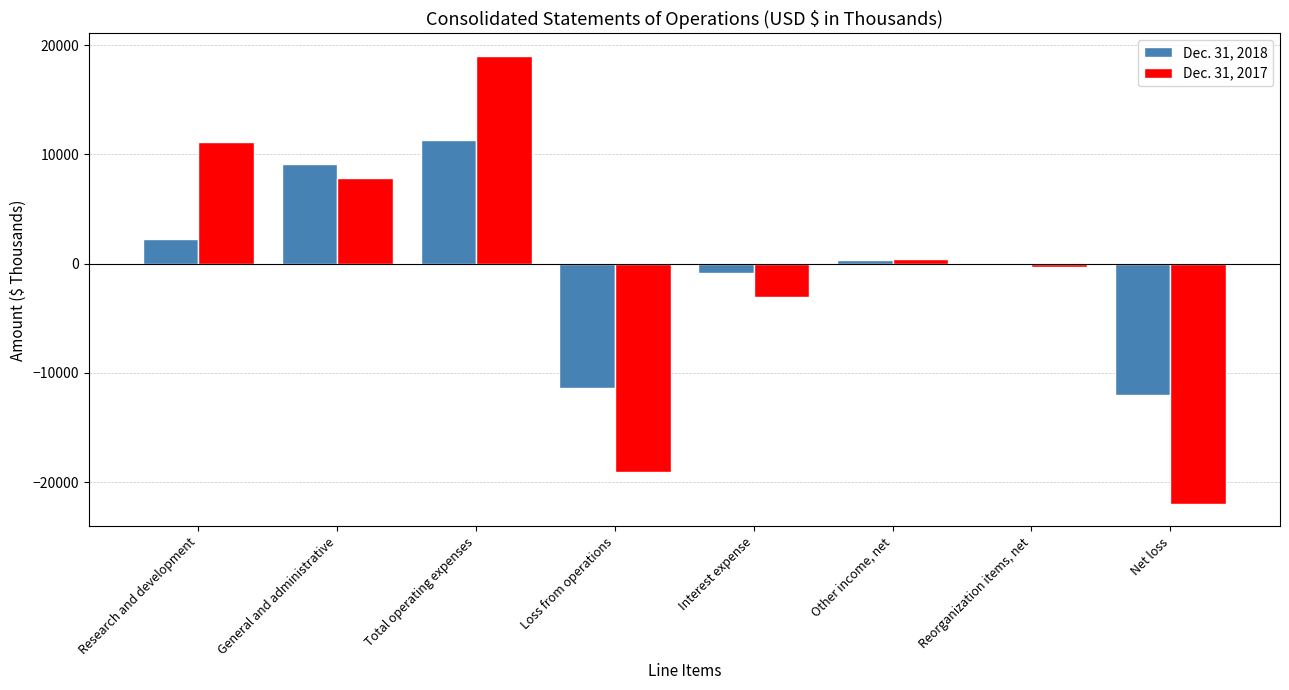

What is the highest value of the Dec. 31, 2018 series?

11331